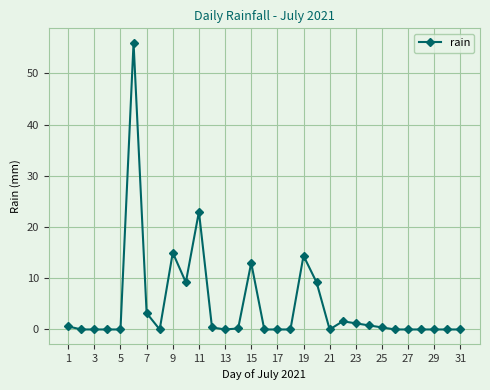

What is the maximum value shown in the chart?

56.0